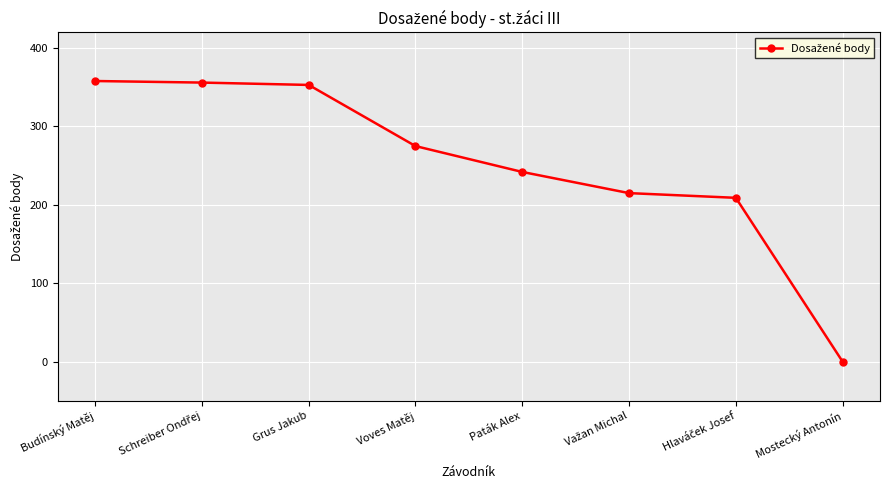

What is the sum of all values?

2008